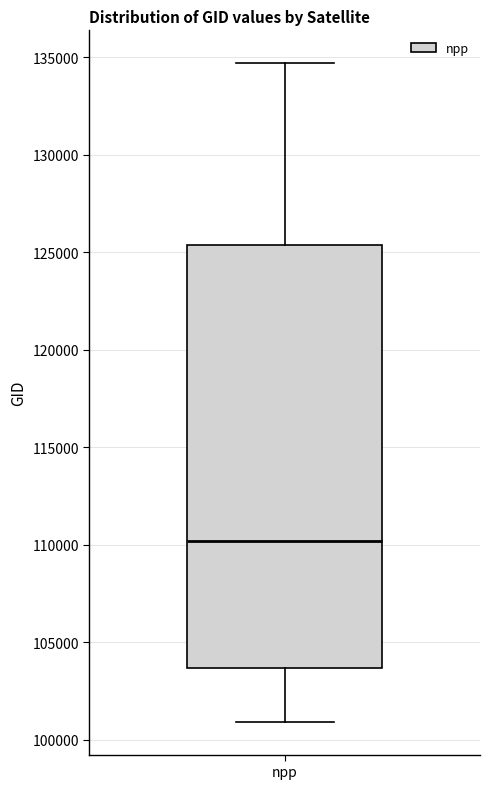

Read this box plot against the y-axis: the position of the median line, the range covered by the box, and the ends of both whiskers. The values are not printed on the chart, so give them approximately, as read against the axis.

median 110000, box 103500 to 125500, whiskers 101000 to 134500